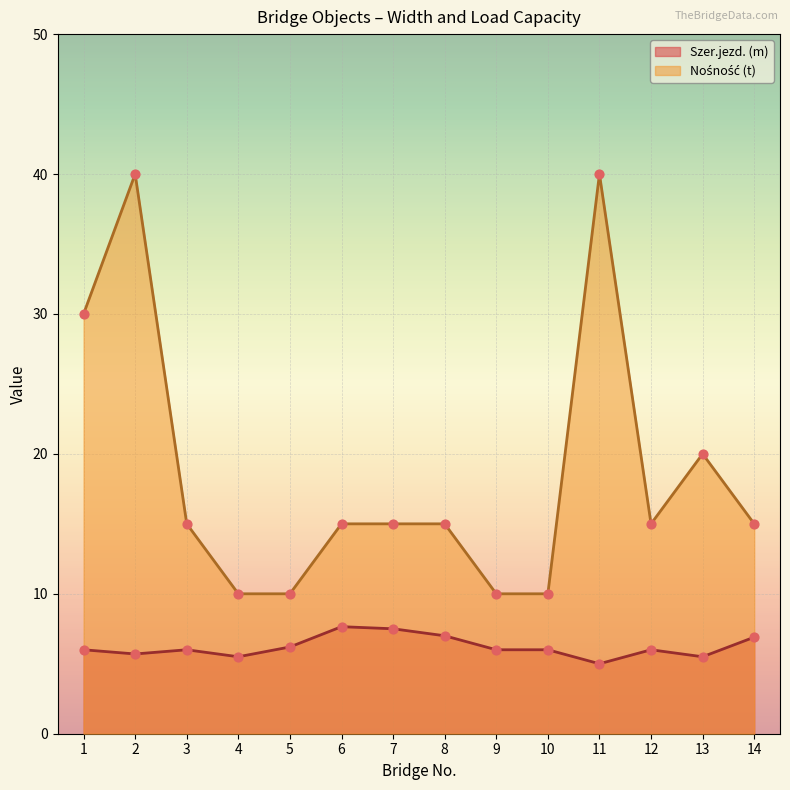

At which category is the sum across all series the highest?

2